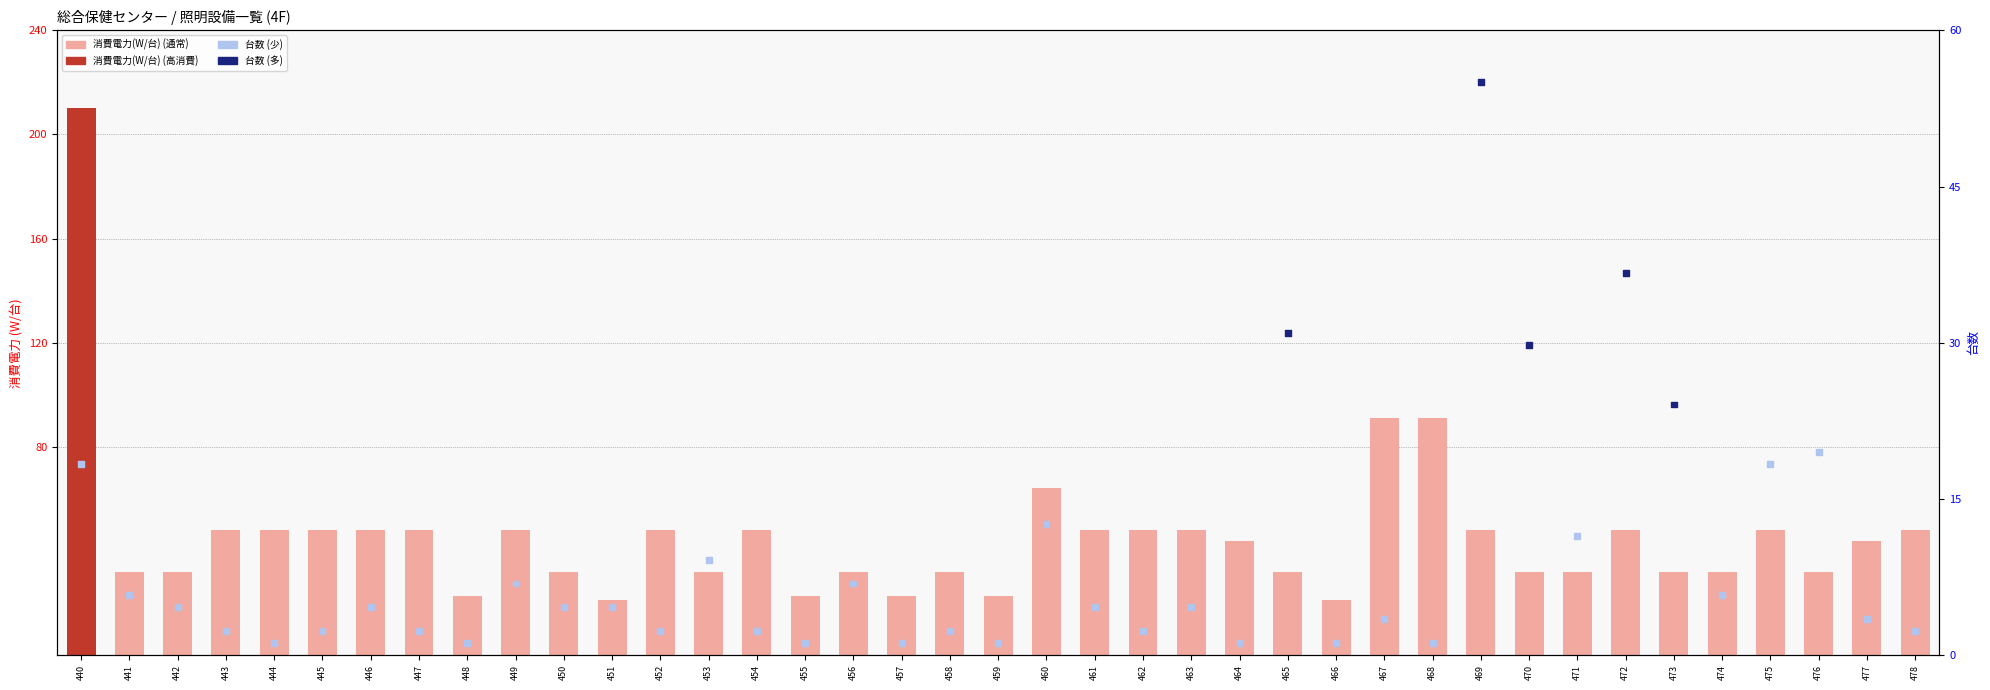

At how many categories does at least one series exceed 30?

33